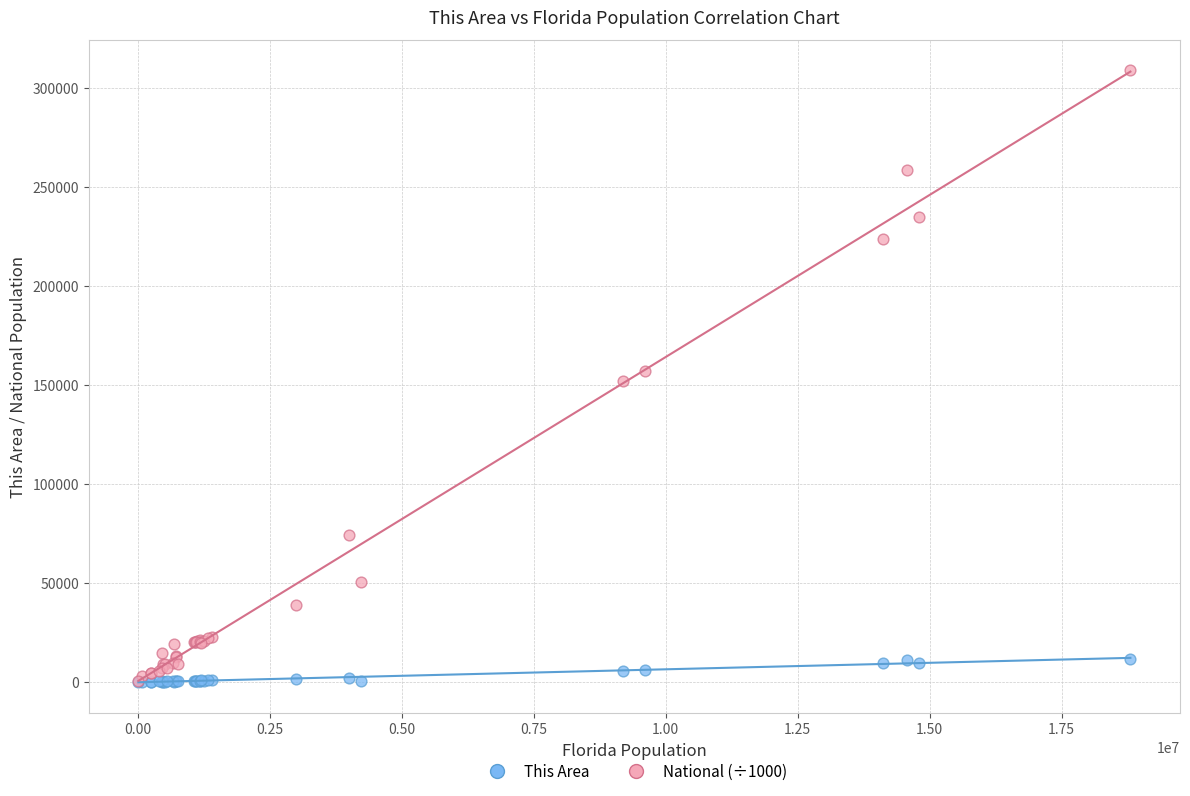

What are all the series names shown in the legend?

This Area, National (÷1000)